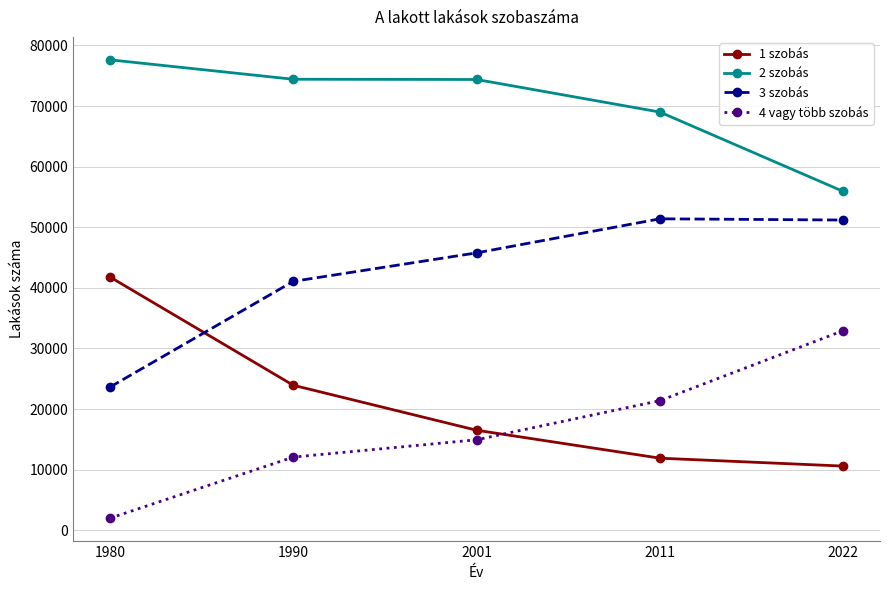

Is it true that 4 vagy több szobás equals 14779 at 2011?

False